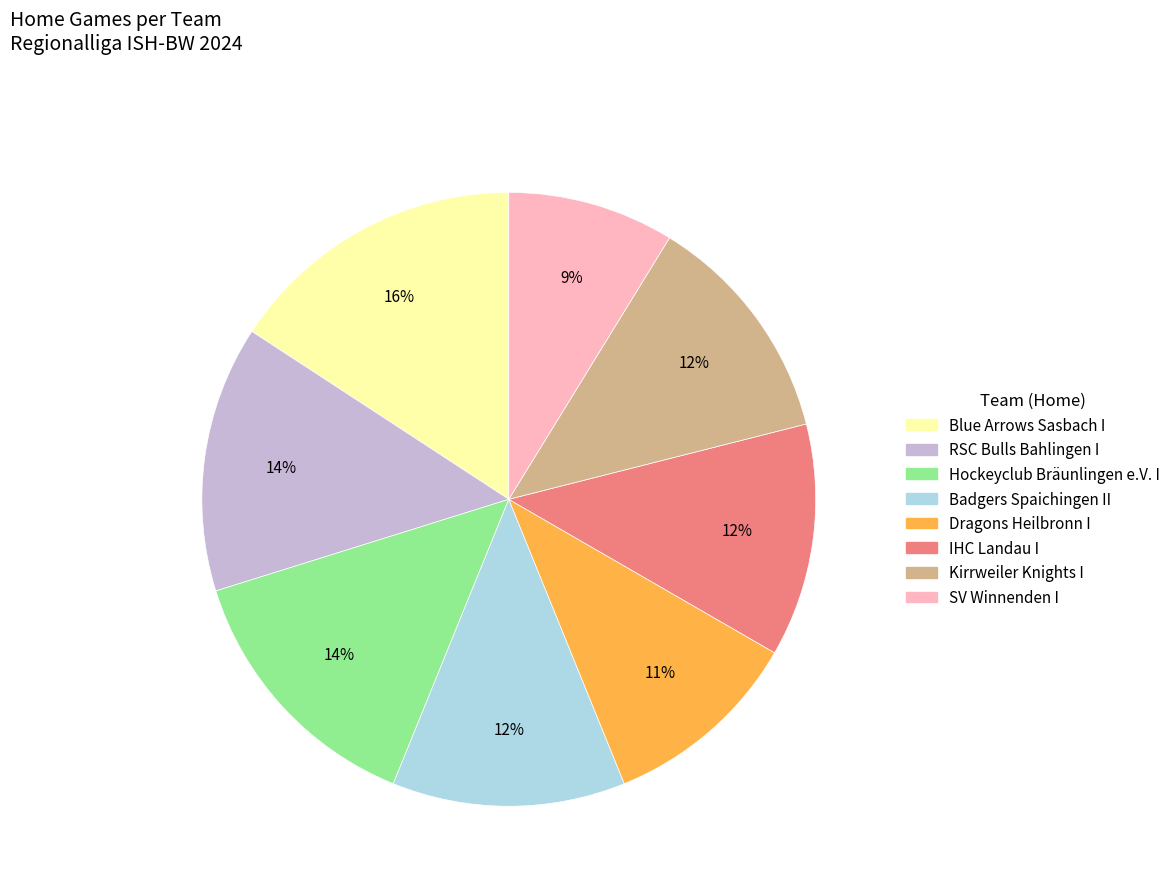

What is the smallest slice in the pie chart?

SV Winnenden I